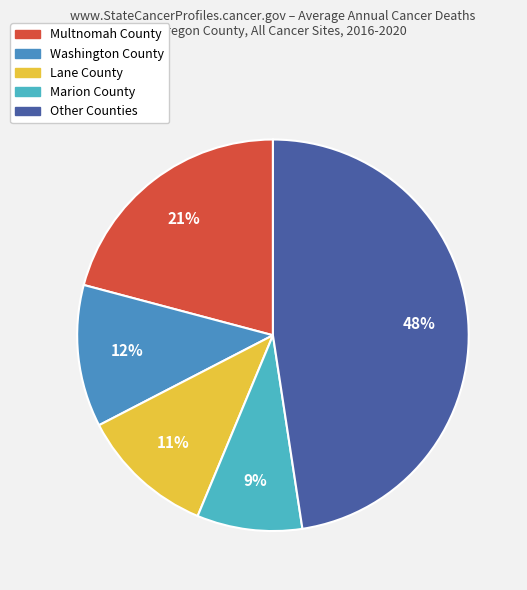

Approximately how many times larger is the value at Washington County compared to Lane County?

1.1